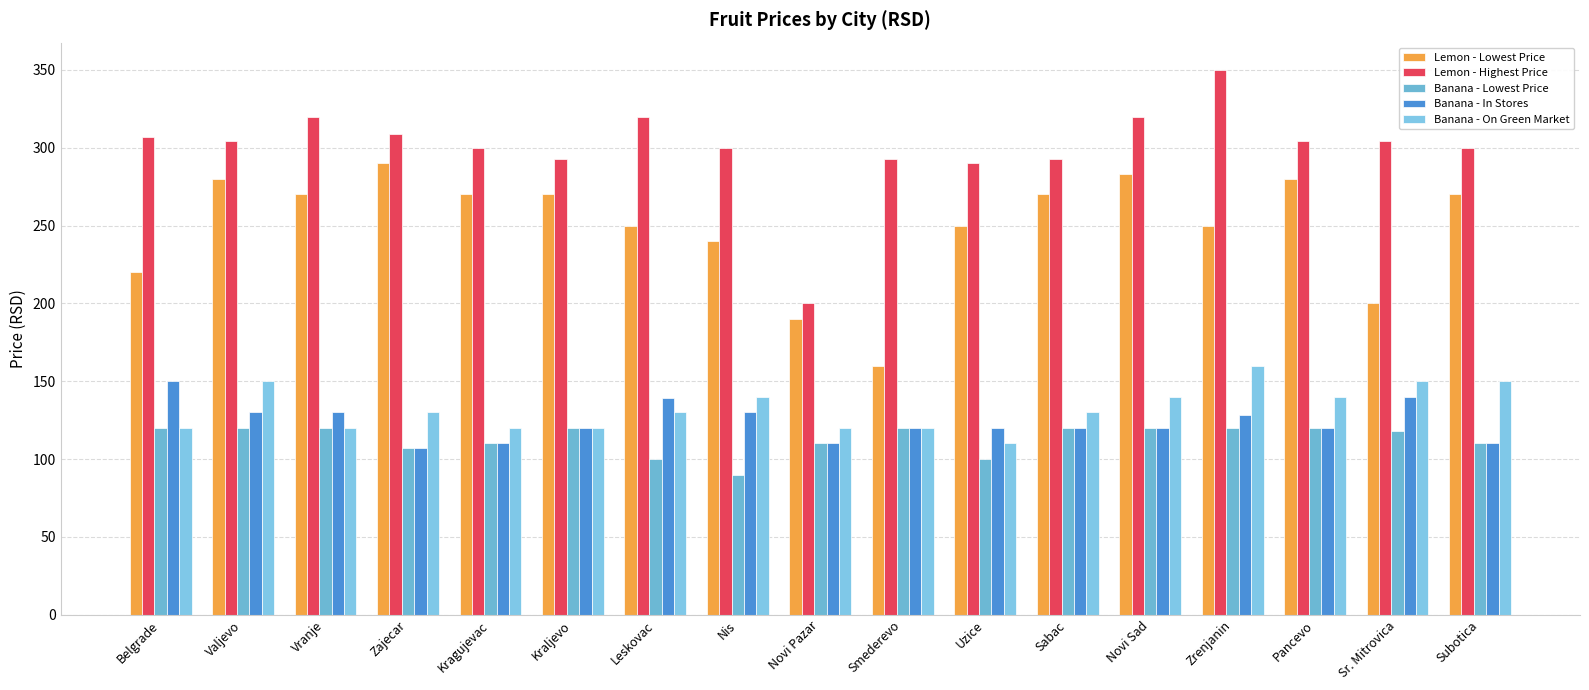

How many data points in Banana - On Green Market are less than 130?

7